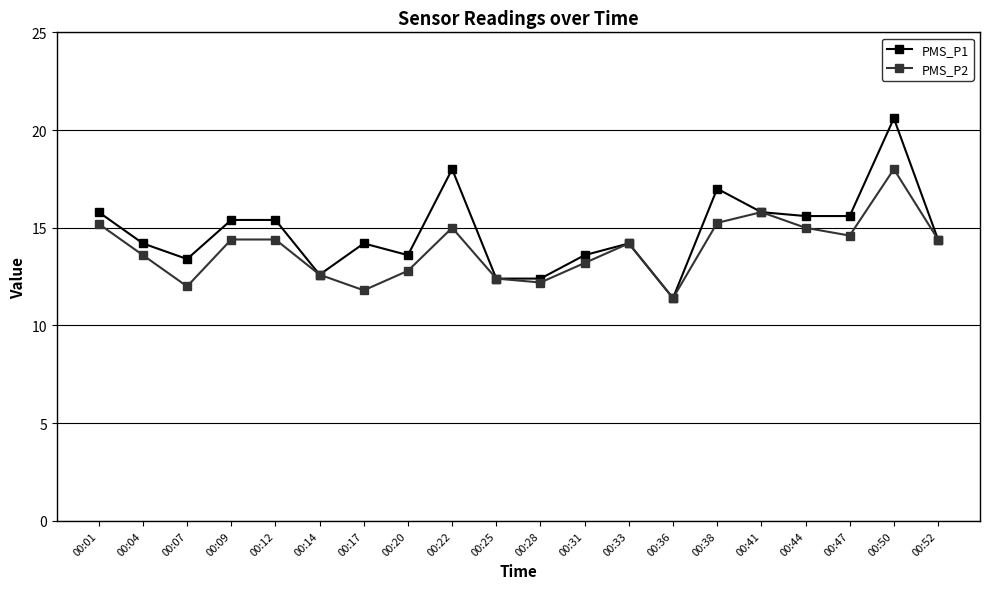

What are all the series names shown in the legend?

PMS_P1, PMS_P2